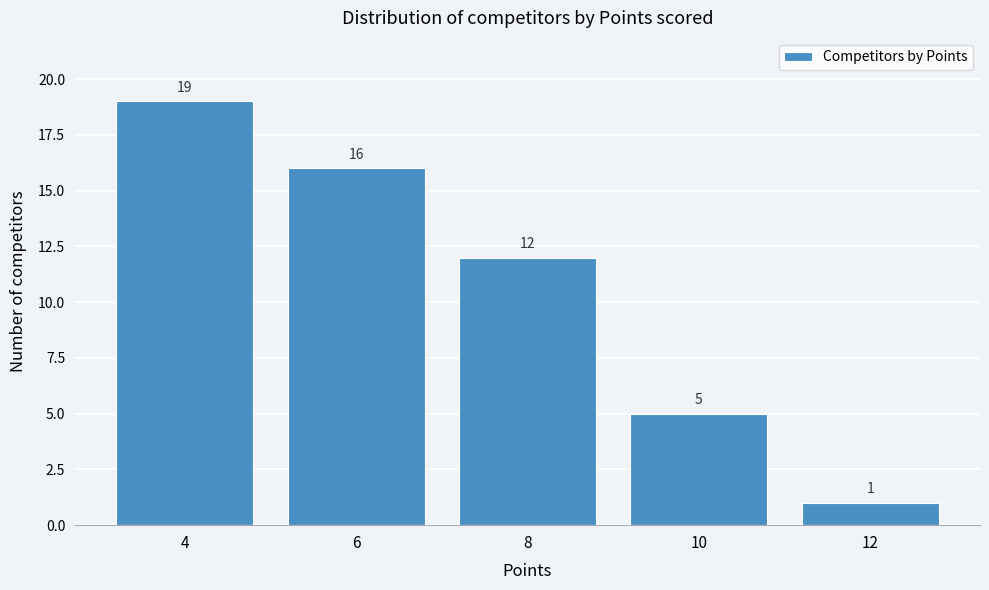

Reading left to right, list all the values displayed in this chart.

4=19	6=16	8=12	10=5	12=1